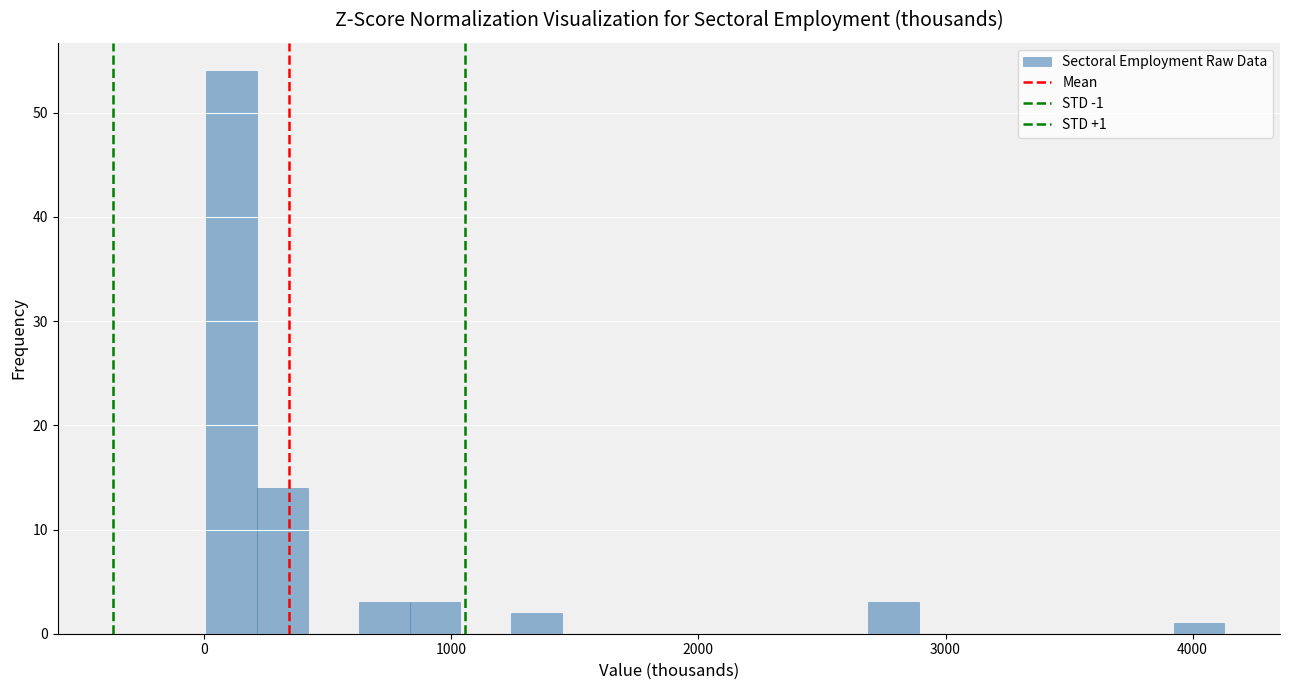

Read against the x-axis, roughly where is the centre of the tallest bar?

100